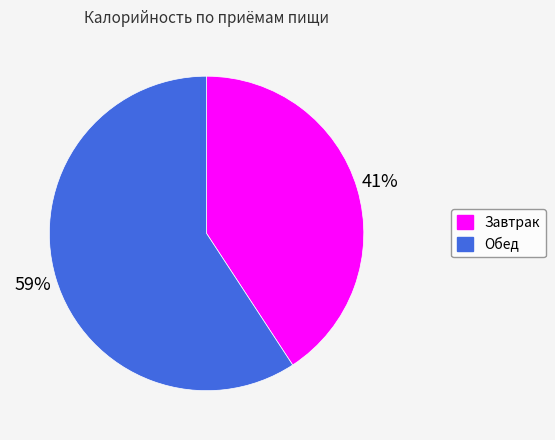

To the nearest percent, what is the difference between the largest and smallest slice percentages?

18%